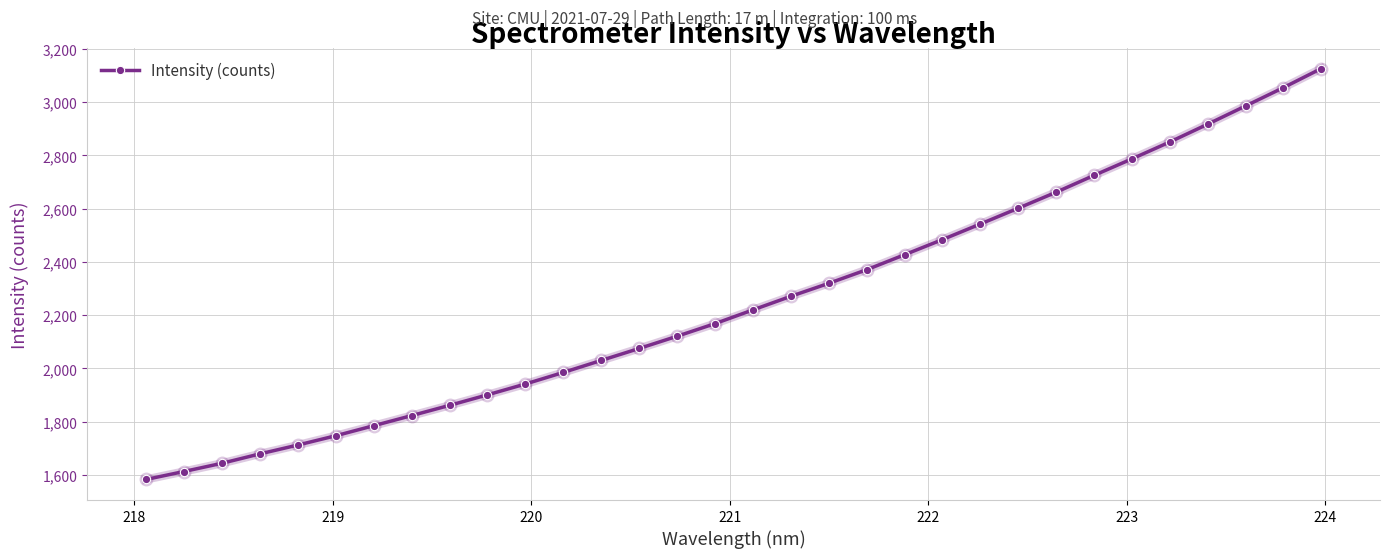

What is the difference between the maximum and second lowest values?

1513.2